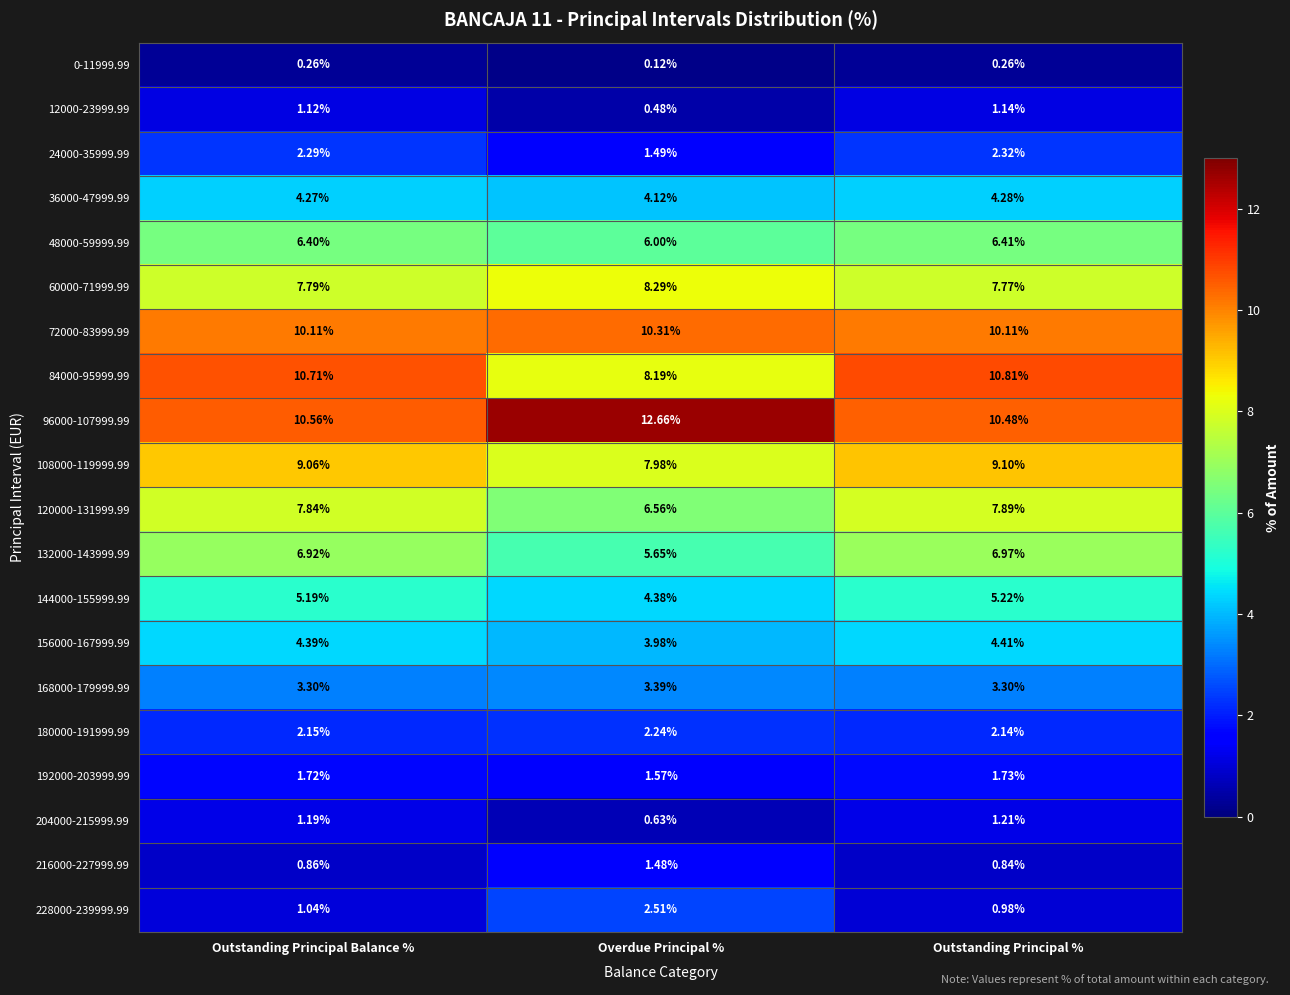

Which category has the lowest value in the 60000-71999.99 series?

Outstanding Principal %